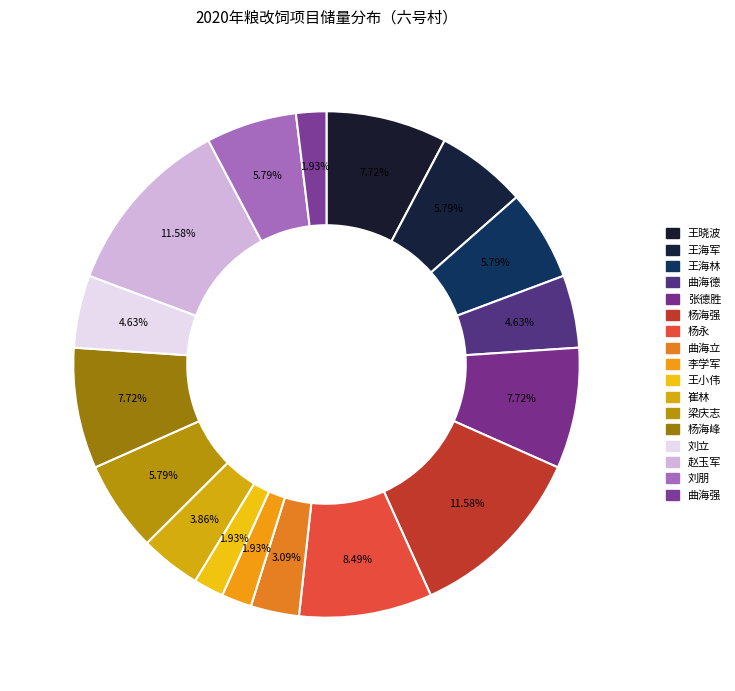

Which slice is the smallest?

李学军